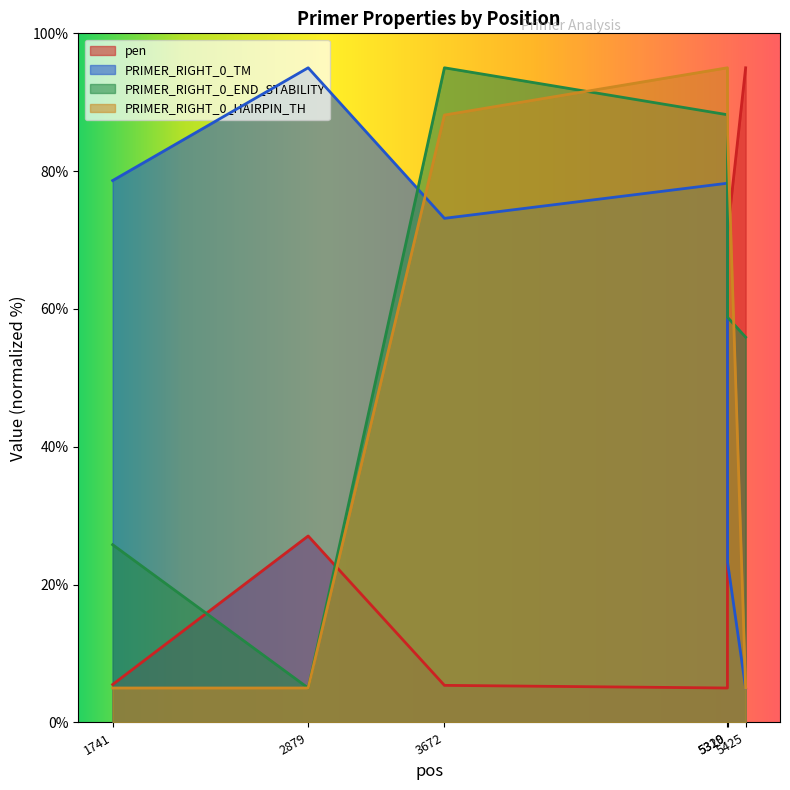

What value does the PRIMER_RIGHT_0_END_STABILITY series have at 3672?

95.0